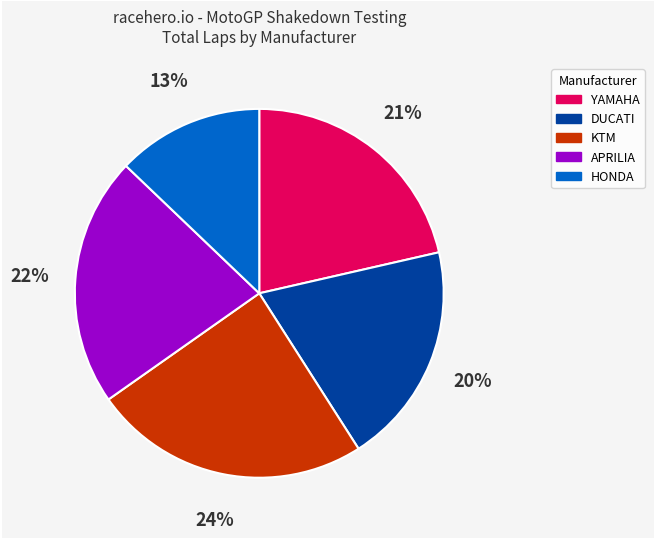

Is KTM the majority of the pie?

No